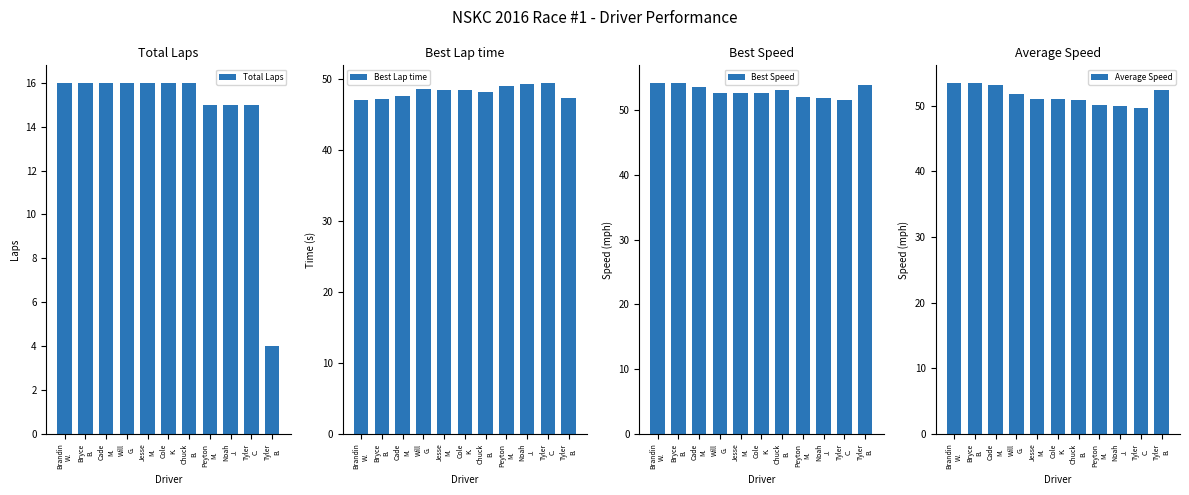

Reading left to right, what are all the values shown in this chart?

Total Laps: Brandin
W.=16.0	Bryce
B.=16.0	Cade
M.=16.0	Will
G.=16.0	Jesse
M.=16.0	Cole
K.=16.0	Chuck
B.=16.0	Peyton
M.=15.0	Noah
J.=15.0	Tyler
C.=15.0	Tyler
B.=4.0
Best Lap time: Brandin
W.=47.1	Bryce
B.=47.2	Cade
M.=47.6	Will
G.=48.5	Jesse
M.=48.5	Cole
K.=48.5	Chuck
B.=48.1	Peyton
M.=49.1	Noah
J.=49.2	Tyler
C.=49.5	Tyler
B.=47.4
Best Speed: Brandin
W.=54.3	Bryce
B.=54.2	Cade
M.=53.7	Will
G.=52.7	Jesse
M.=52.7	Cole
K.=52.7	Chuck
B.=53.1	Peyton
M.=52.1	Noah
J.=51.9	Tyler
C.=51.7	Tyler
B.=53.9
Average Speed: Brandin
W.=53.5	Bryce
B.=53.4	Cade
M.=53.1	Will
G.=51.7	Jesse
M.=51.0	Cole
K.=51.0	Chuck
B.=50.9	Peyton
M.=50.1	Noah
J.=50.0	Tyler
C.=49.6	Tyler
B.=52.4